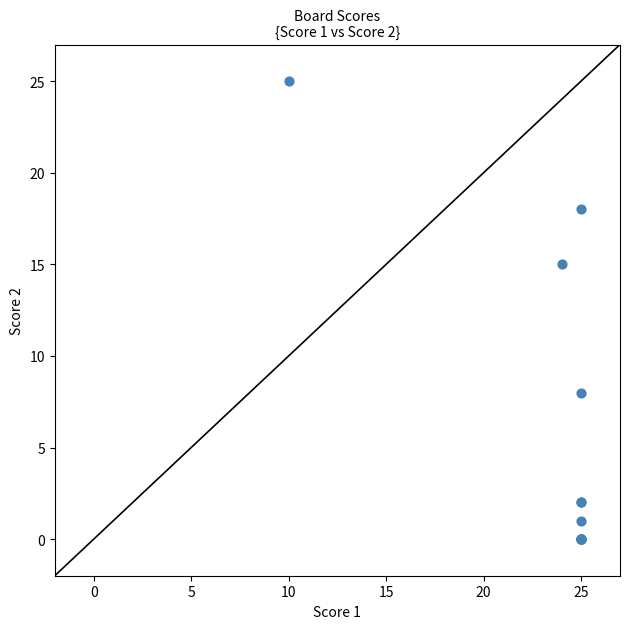

What Y value in the scatter plot is closest to 12?

15